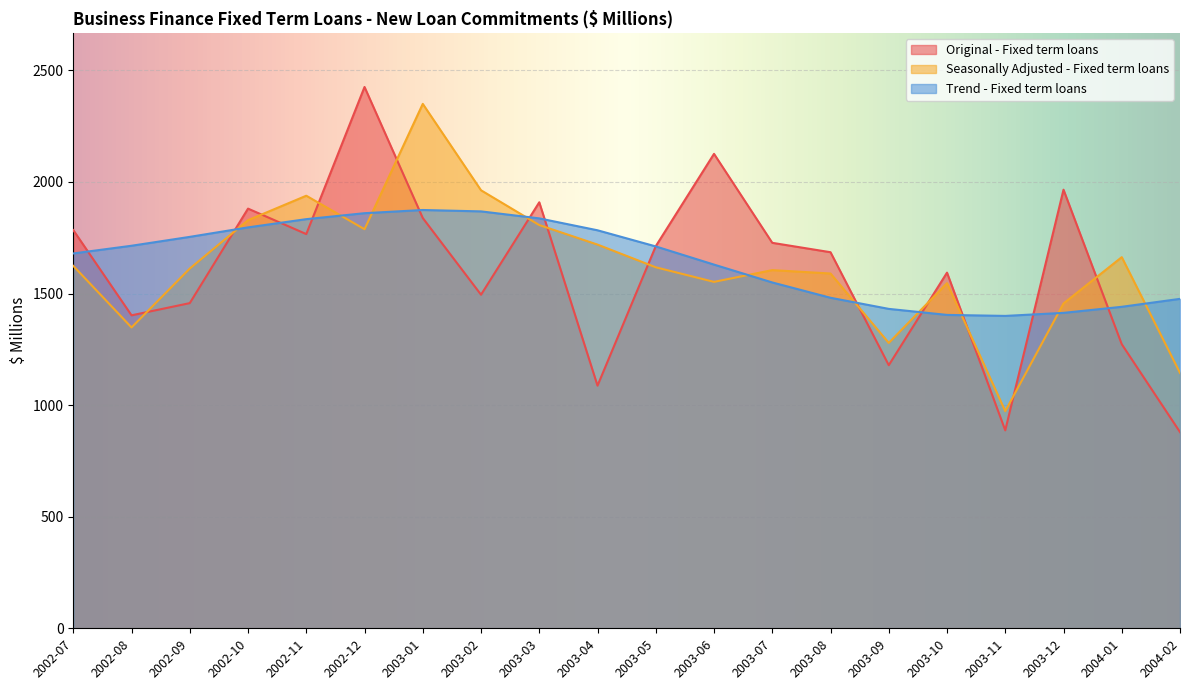

Between which two adjacent categories do Original - Fixed term loans and Seasonally Adjusted - Fixed term loans first intersect?

2002-08 and 2002-09